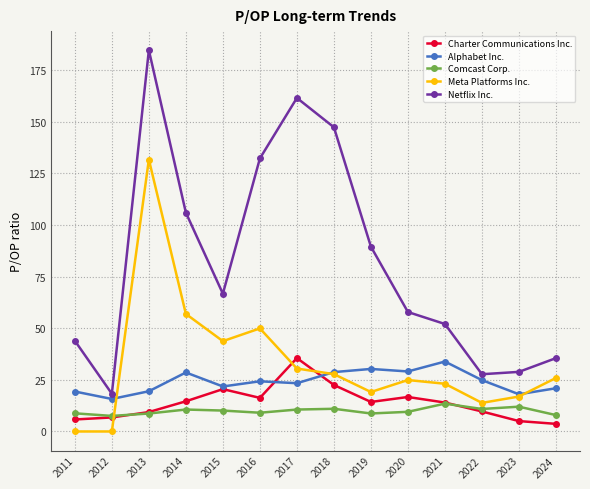

What are all the series names shown in the legend?

Charter Communications Inc., Alphabet Inc., Comcast Corp., Meta Platforms Inc., Netflix Inc.